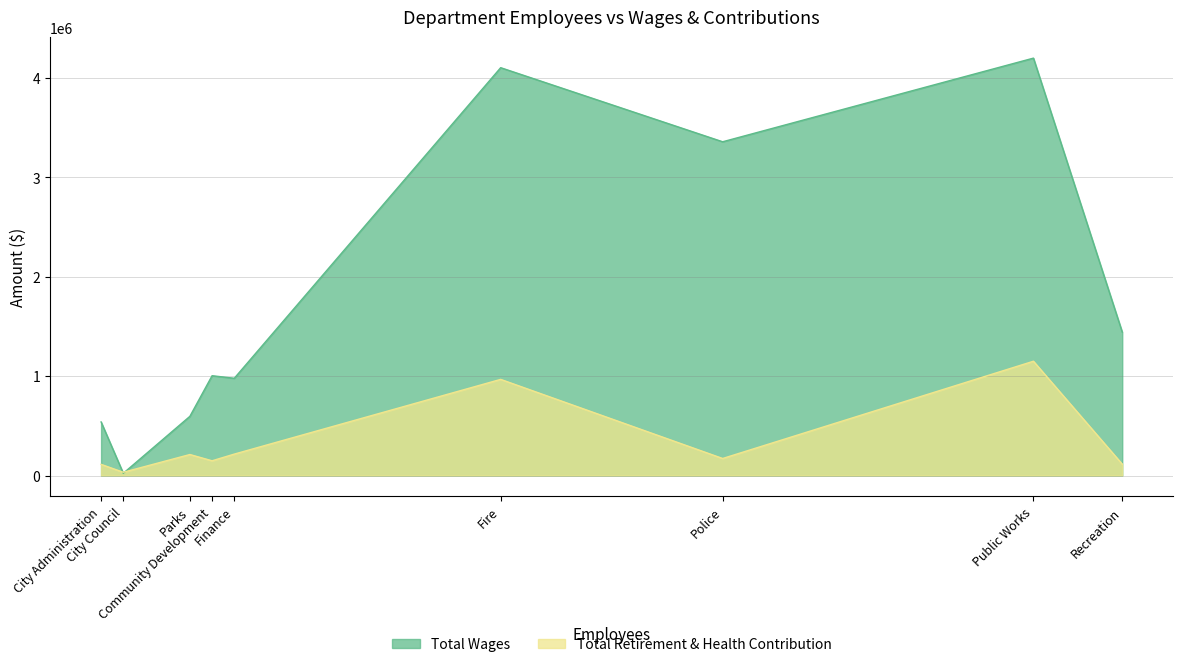

List the labels in order of Total Retirement & Health Contribution value, largest first.

Public Works, Fire, Finance, Parks, Police, Community Development, Recreation, City Administration, City Council